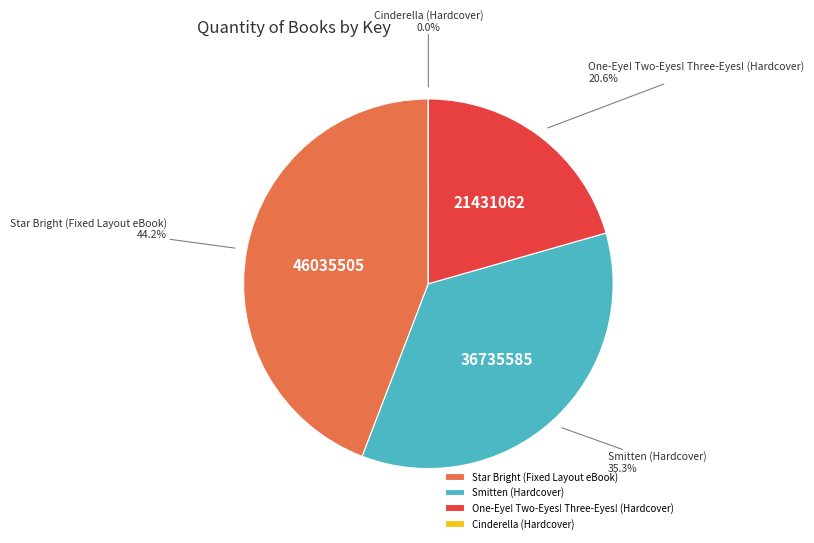

What percentage do Smitten (Hardcover) and One-Eye! Two-Eyes! Three-Eyes! (Hardcover) together represent?

55.8%